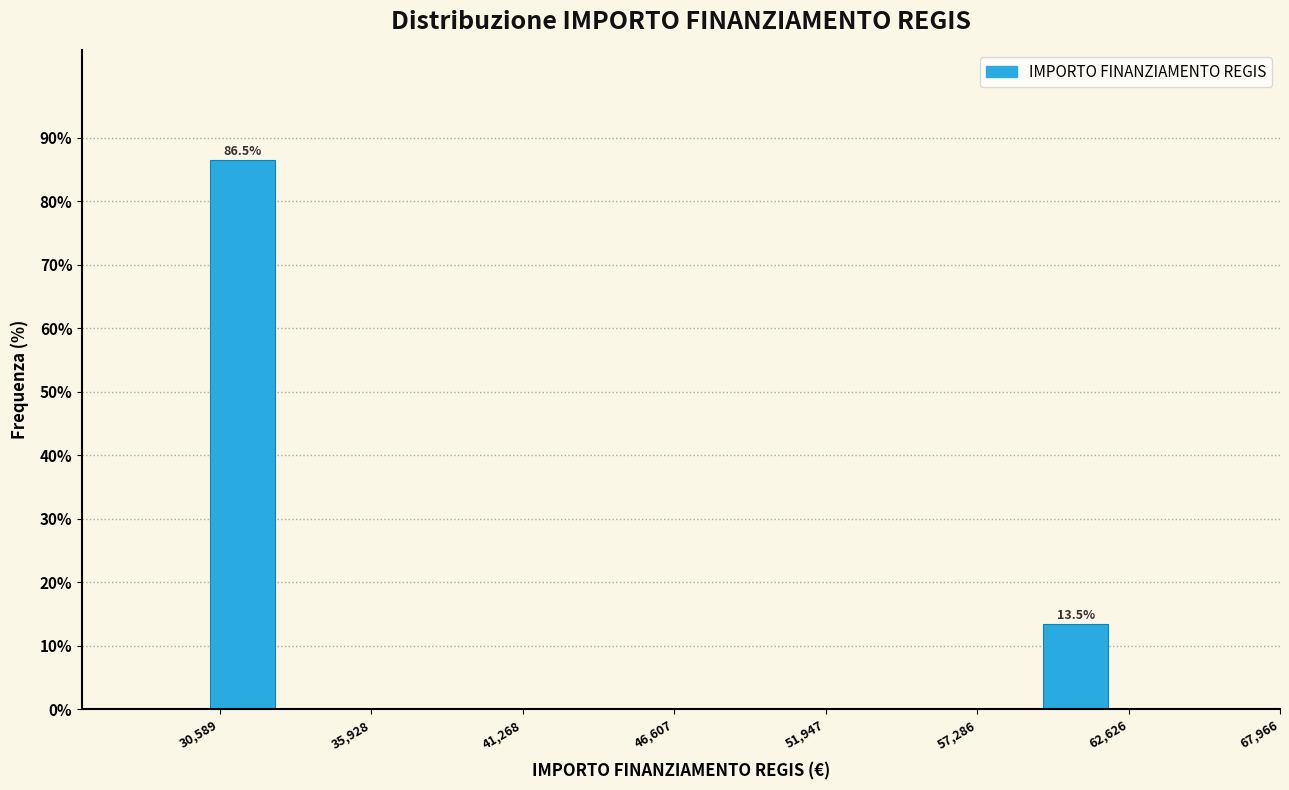

Read against the x-axis, roughly where is the centre of the tallest bar?

31000